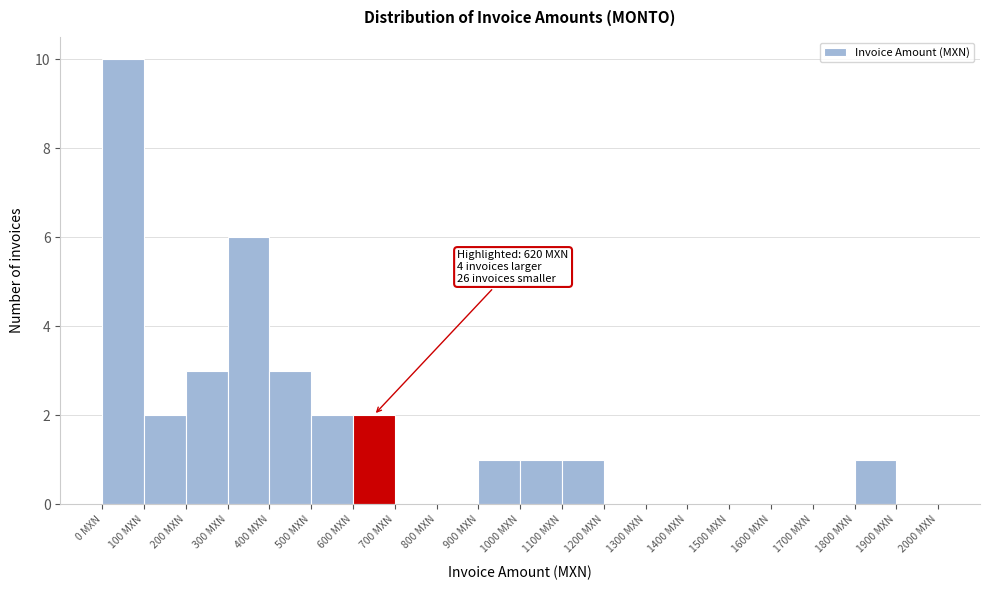

Over which range of the x-axis is the bar tallest?

0 to 100